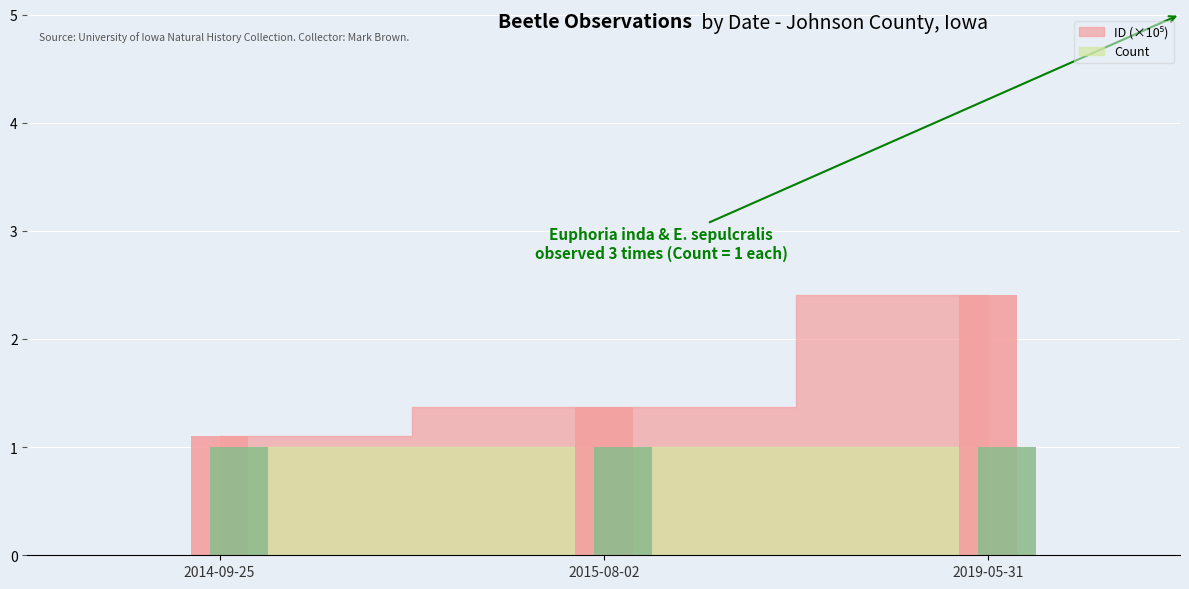

Reading right to left, transcribe all the data shown in this chart.

2019-05-31=2.4	2015-08-02=1.4	2014-09-25=1.1